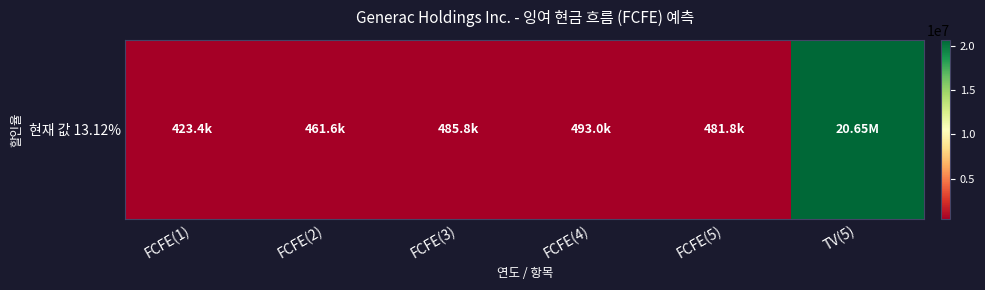

At which label is the value closest to 10534466?

FCFE(4)